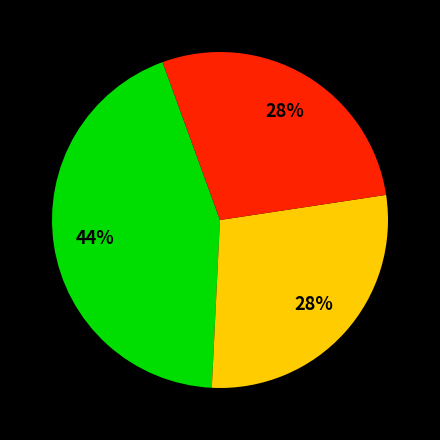

Does any single category account for the majority?

No